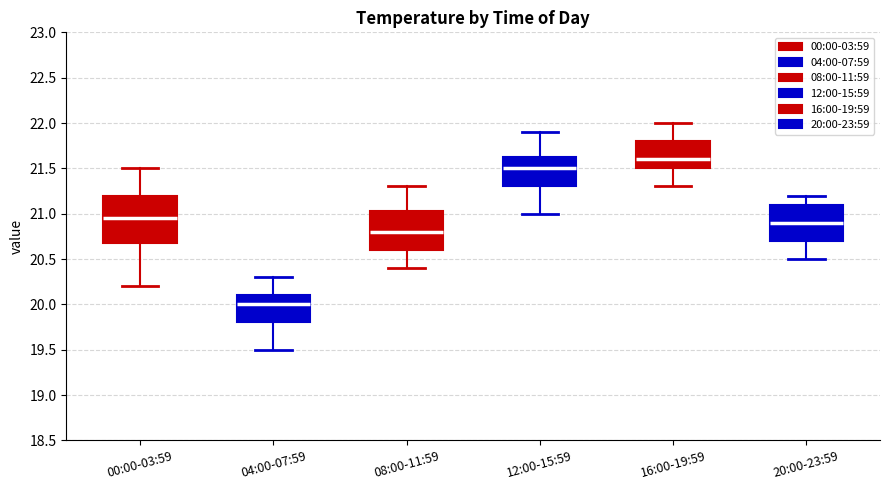

Reading left to right, transcribe this box plot: for each box, give where its median line is, the range the box spans, and where its two whiskers end, as read against the y-axis. The values are not printed on the chart, so give them approximately, as read against the axis.

00:00-03:59: median 20.95, box 20.70 to 21.20, whiskers 20.20 to 21.50
04:00-07:59: median 20.00, box 19.80 to 20.10, whiskers 19.50 to 20.30
08:00-11:59: median 20.80, box 20.60 to 21.05, whiskers 20.40 to 21.30
12:00-15:59: median 21.50, box 21.30 to 21.65, whiskers 21.00 to 21.90
16:00-19:59: median 21.60, box 21.50 to 21.80, whiskers 21.30 to 22.00
20:00-23:59: median 20.90, box 20.70 to 21.10, whiskers 20.50 to 21.20